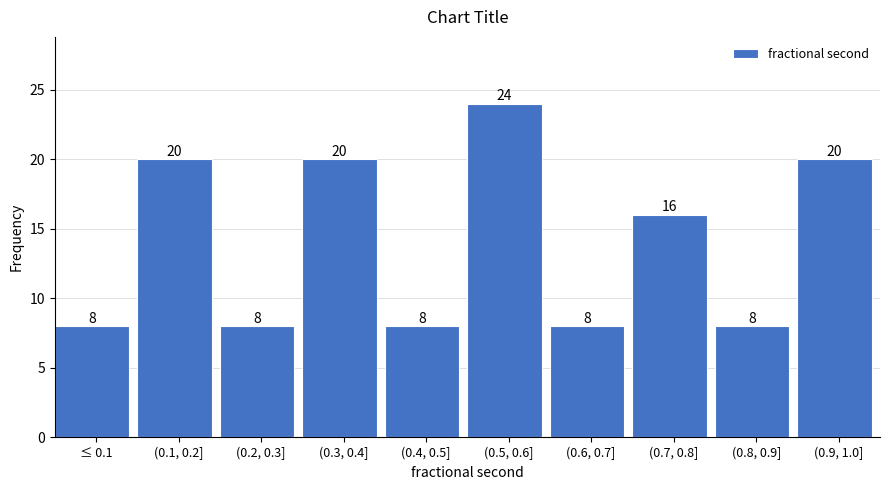

Reading left to right, extract all data points from this chart.

≤ 0.1=8	(0.1, 0.2]=20	(0.2, 0.3]=8	(0.3, 0.4]=20	(0.4, 0.5]=8	(0.5, 0.6]=24	(0.6, 0.7]=8	(0.7, 0.8]=16	(0.8, 0.9]=8	(0.9, 1.0]=20